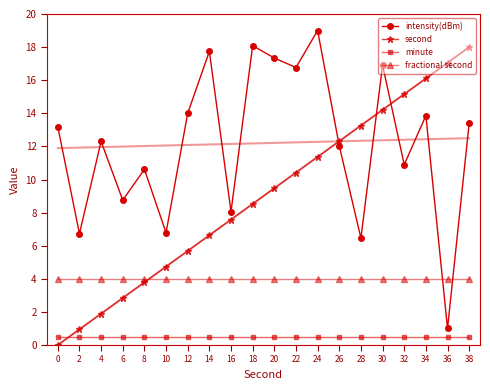

Reading left to right, extract all data points from this chart.

intensity(dBm): 0=13.2	2=6.7	4=12.3	6=8.8	8=10.6	10=6.8	12=14.0	14=17.7	16=8.1	18=18.1	20=17.3	22=16.8	24=19.0	26=12.0	28=6.5	30=16.9	32=10.9	34=13.9	36=1.0	38=13.4
second: 0=0.0	2=0.9	4=1.9	6=2.8	8=3.8	10=4.7	12=5.7	14=6.6	16=7.6	18=8.5	20=9.5	22=10.4	24=11.4	26=12.3	28=13.3	30=14.2	32=15.2	34=16.1	36=17.1	38=18.0
minute: 0=0.5	2=0.5	4=0.5	6=0.5	8=0.5	10=0.5	12=0.5	14=0.5	16=0.5	18=0.5	20=0.5	22=0.5	24=0.5	26=0.5	28=0.5	30=0.5	32=0.5	34=0.5	36=0.5	38=0.5
fractional second: 0=4.0	2=4.0	4=4.0	6=4.0	8=4.0	10=4.0	12=4.0	14=4.0	16=4.0	18=4.0	20=4.0	22=4.0	24=4.0	26=4.0	28=4.0	30=4.0	32=4.0	34=4.0	36=4.0	38=4.0